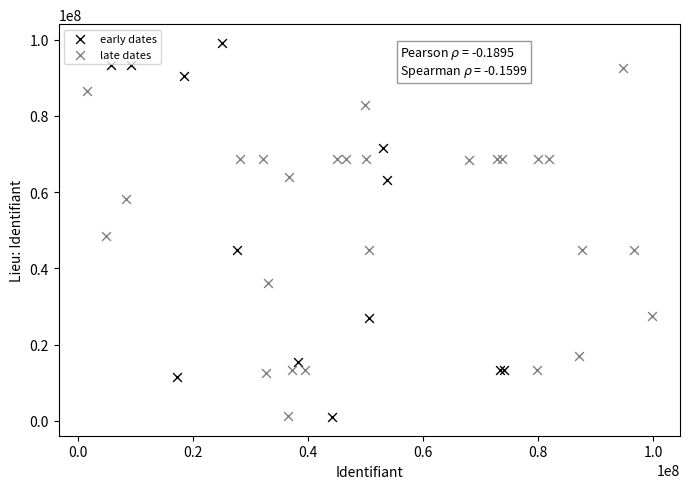

Which series reaches the maximum Y coordinate?

early dates